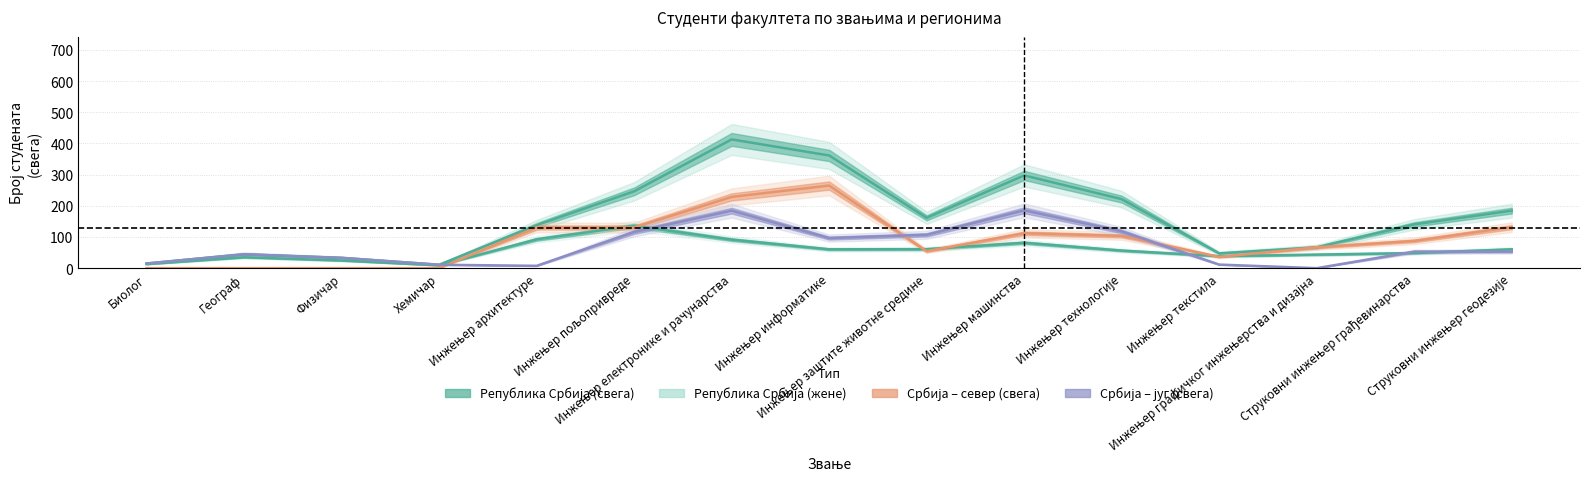

What is the difference between the second highest and second lowest values in the Србија – југ (свега) series?

177.0